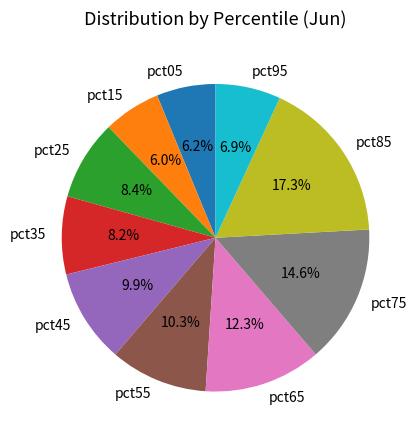

How many segments does this pie chart have?

10